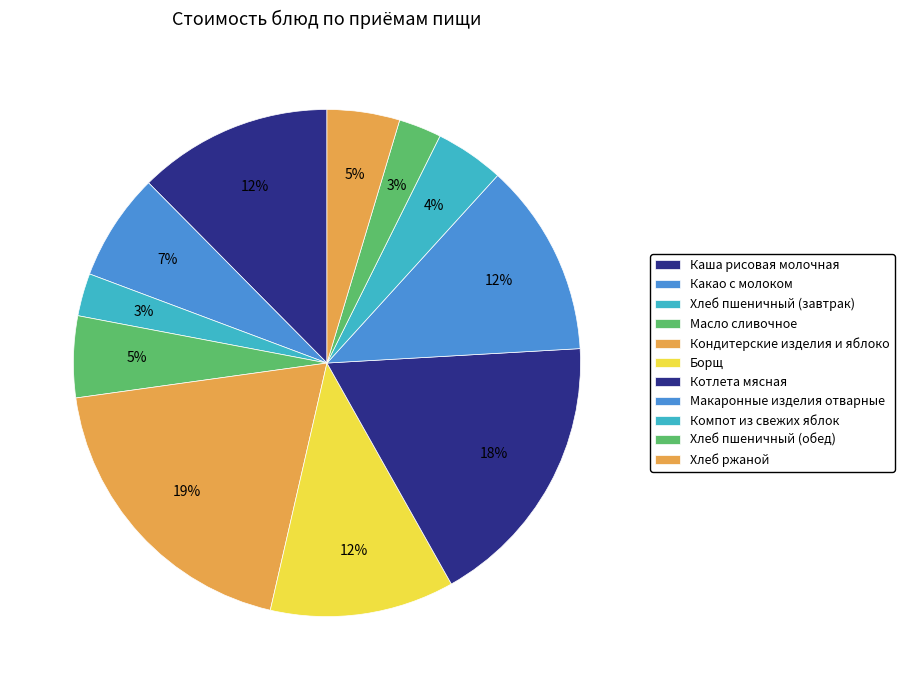

To the nearest percent, what is the difference between the Какао с молоком and Хлеб пшеничный (обед) slice percentages?

4%